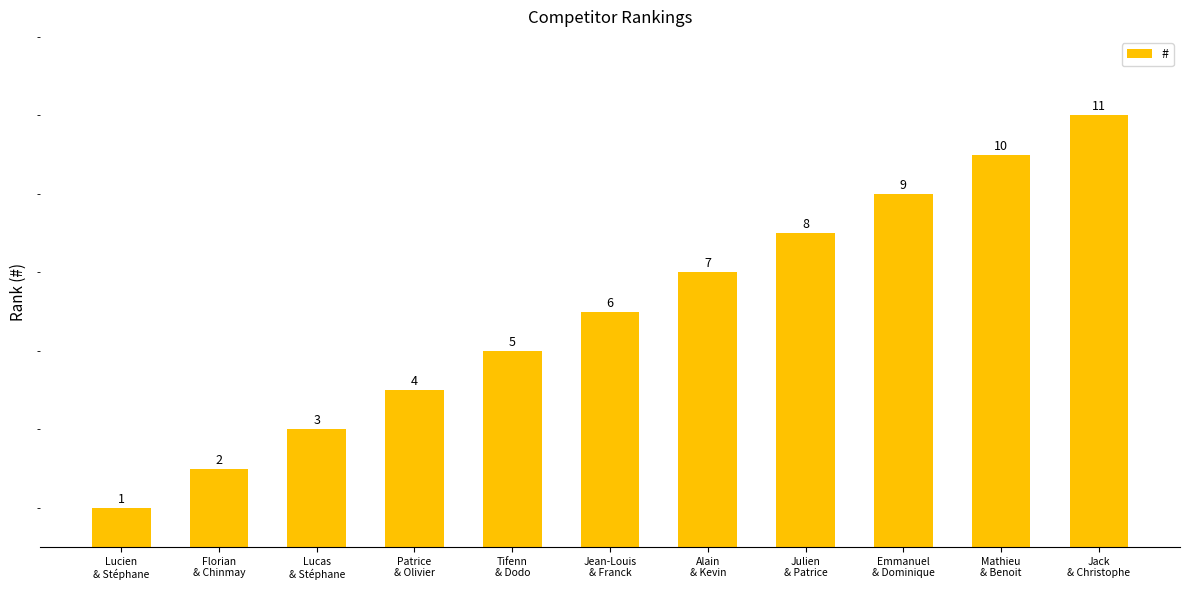

Rank the categories by value from highest to lowest.

Jack
& Christophe, Mathieu
& Benoit, Emmanuel
& Dominique, Julien
& Patrice, Alain
& Kevin, Jean-Louis
& Franck, Tifenn
& Dodo, Patrice
& Olivier, Lucas
& Stéphane, Florian
& Chinmay, Lucien
& Stéphane